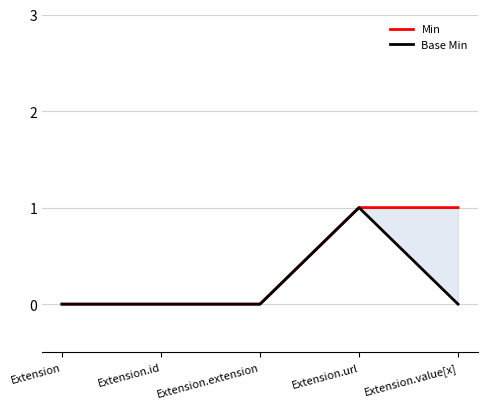

True or false: Min has a value of 1 at Extension.url.

True